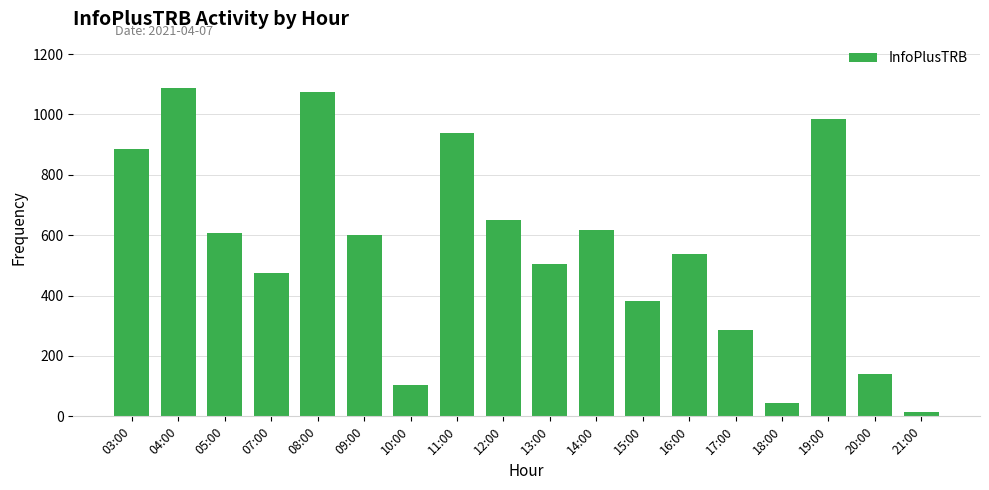

What is the greatest value displayed?

1087